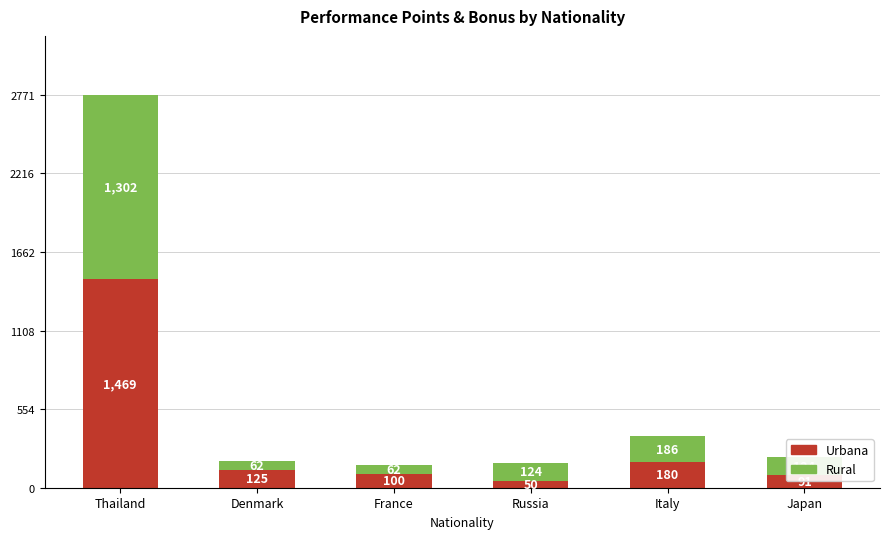

Is it true that Urbana equals 125 at Denmark?

True